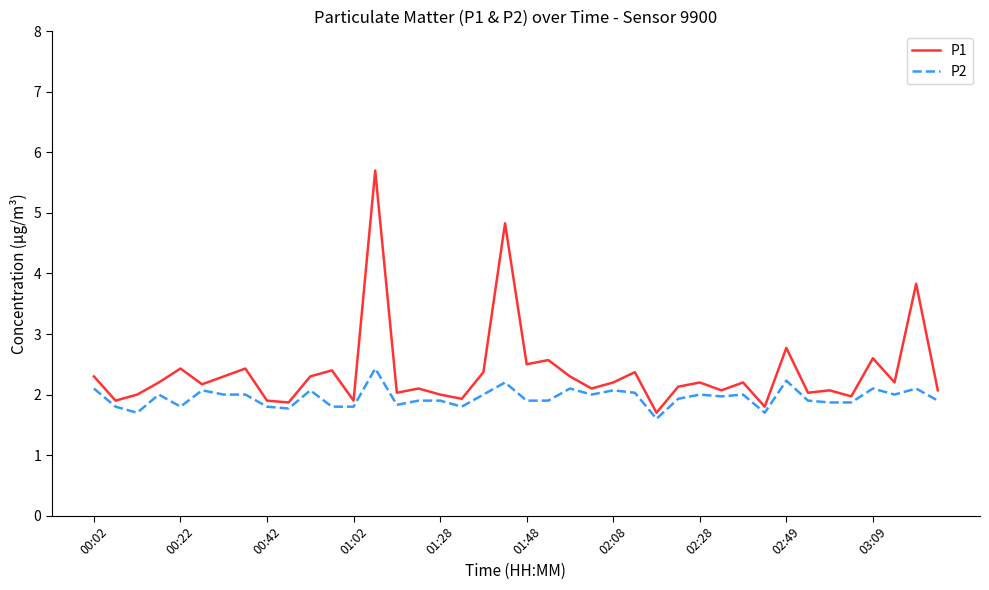

Which series has the widest spread of values?

P1